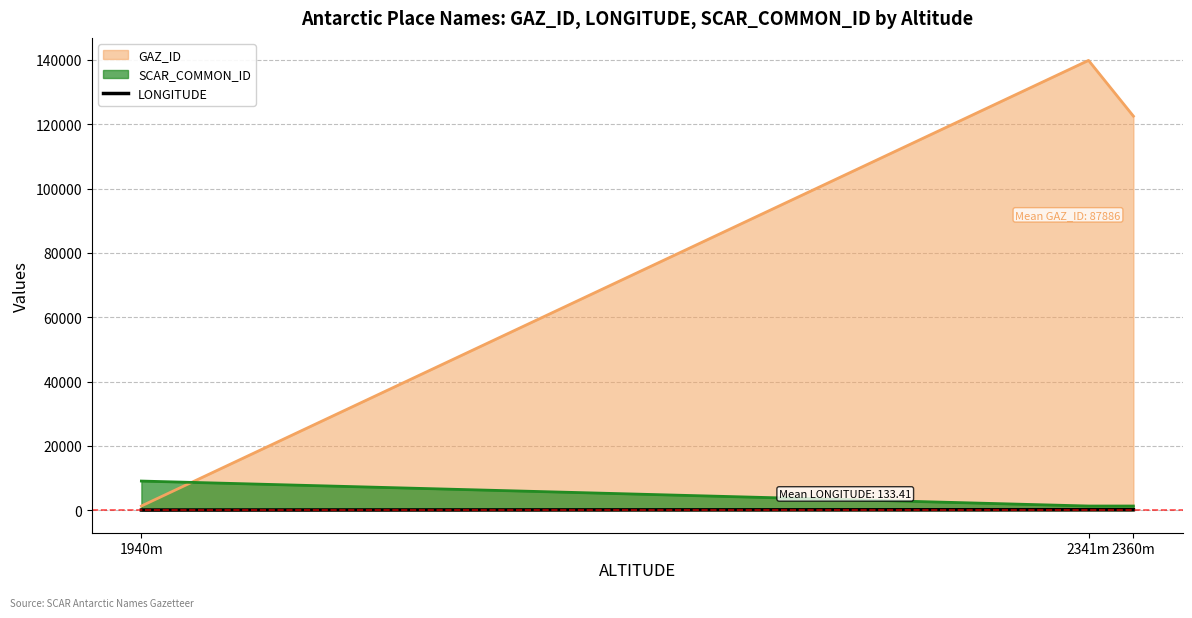

What is the label of the 1st point from the right?

2360m